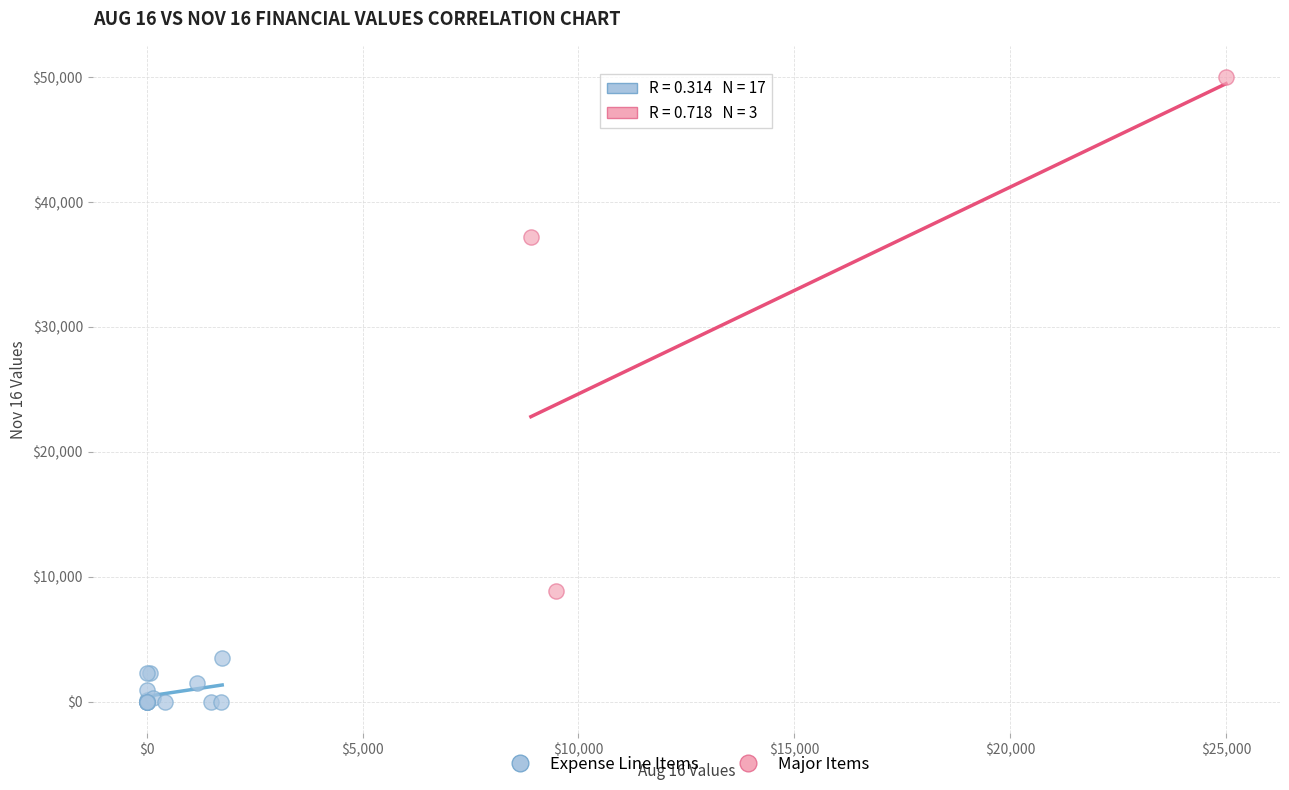

Which series reaches the minimum Y coordinate?

Expense Line Items